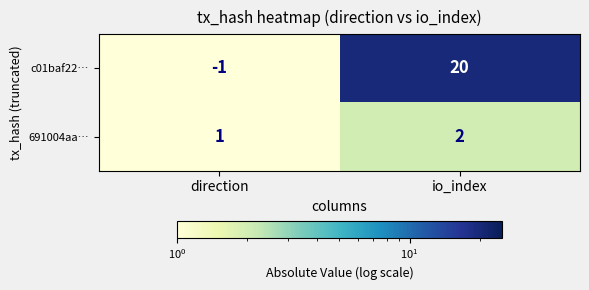

Where is c01baf22… nearest to the value 9?

direction